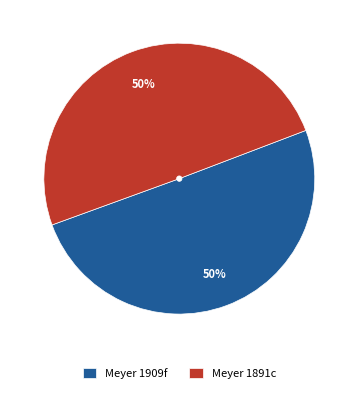

Approximately how many times larger is the value at Meyer 1891c compared to Meyer 1909f?

1.0